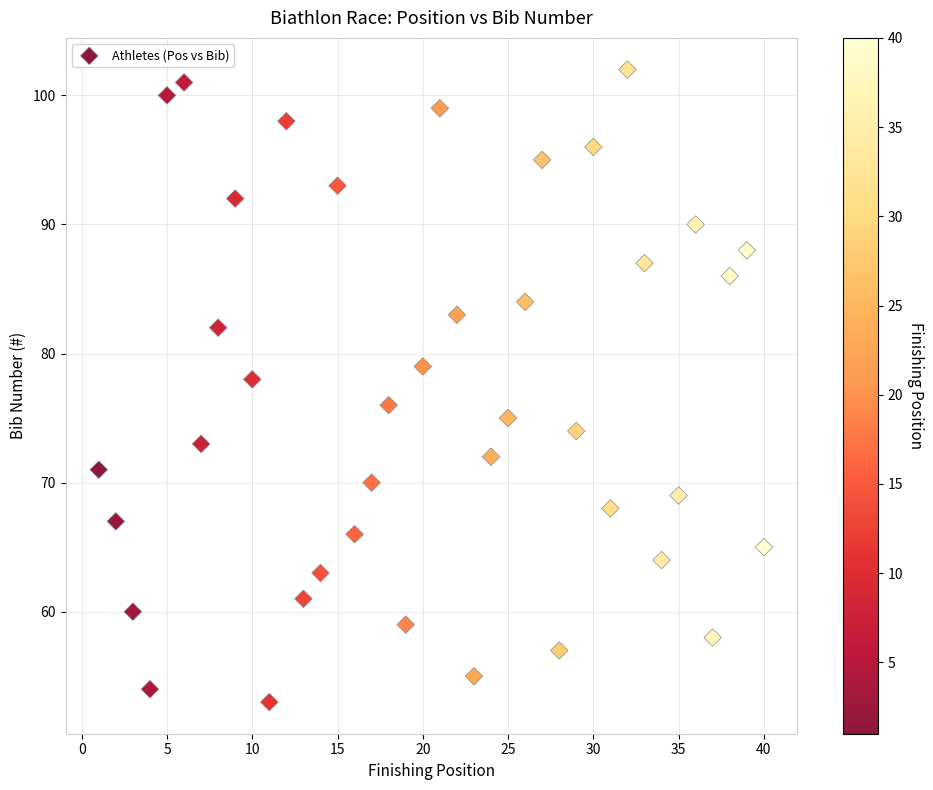

What is the range of Y values (max minus min)?

49